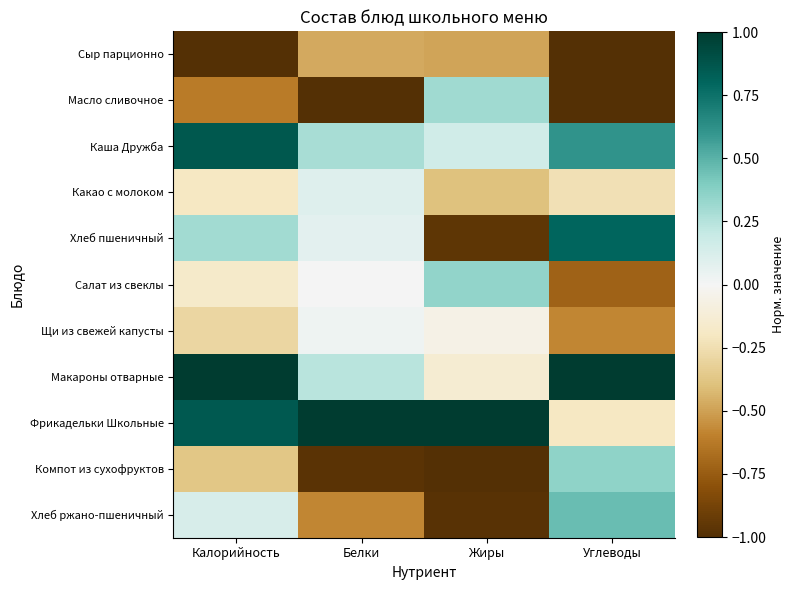

At which category is the sum across all series the highest?

Калорийность